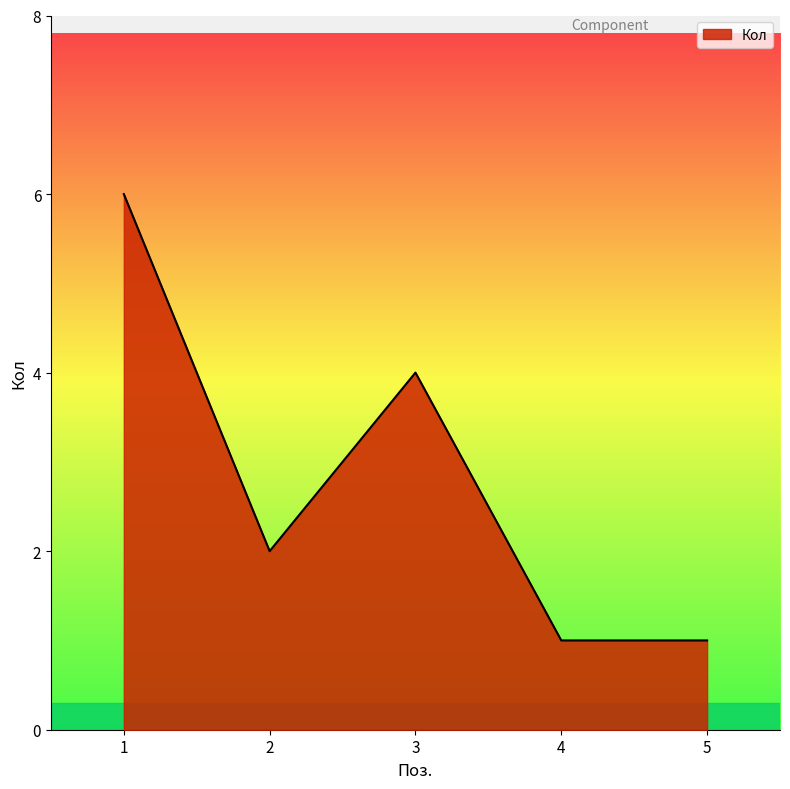

How many interior local peaks (higher than both neighbors) does the data have?

1